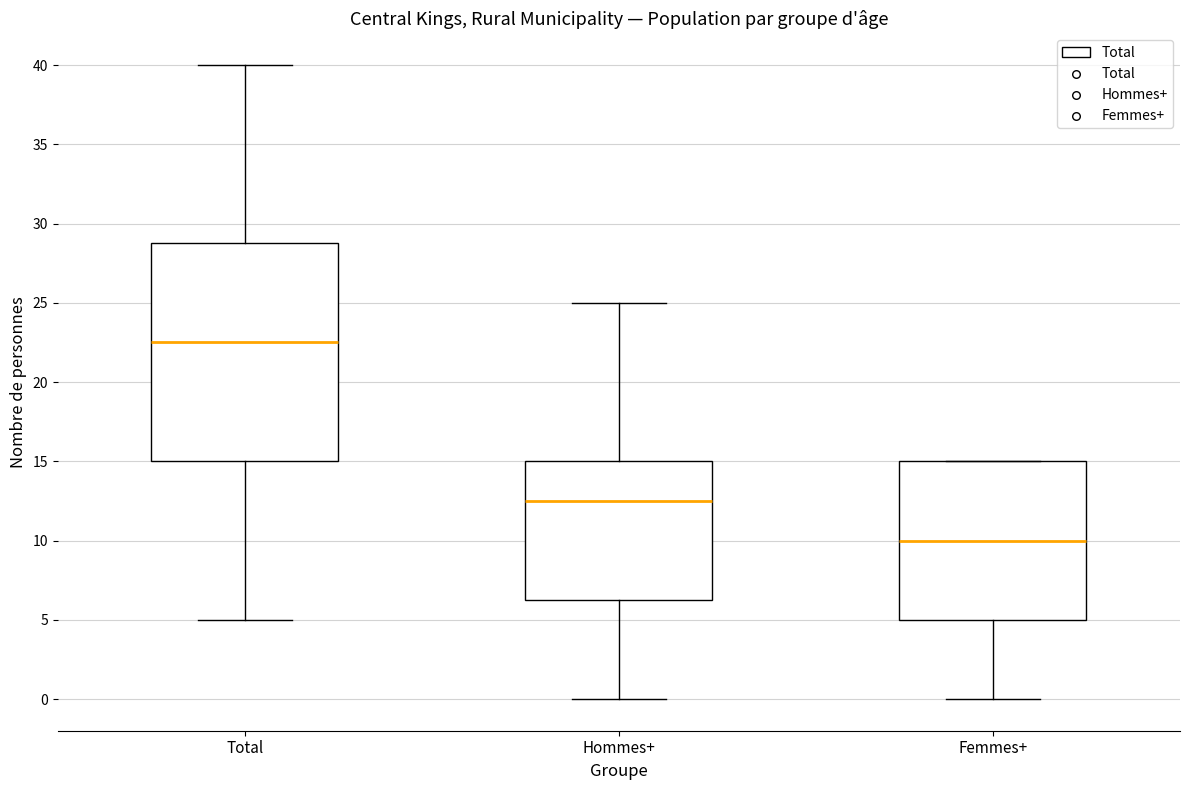

Comparing the boxes themselves (not the whiskers), which one is the tallest?

Total